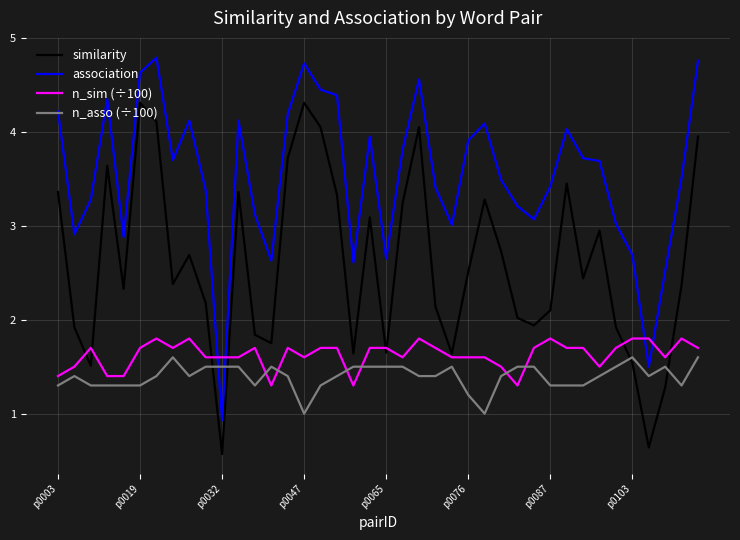

How many series are shown in this chart?

4